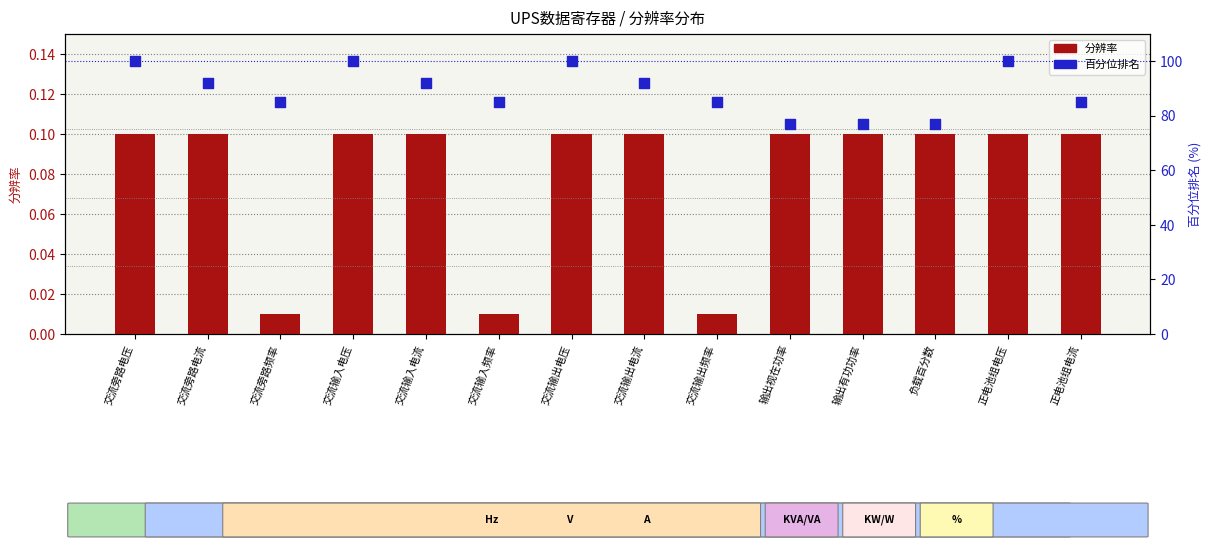

Which series reaches the minimum Y coordinate?

分辨率